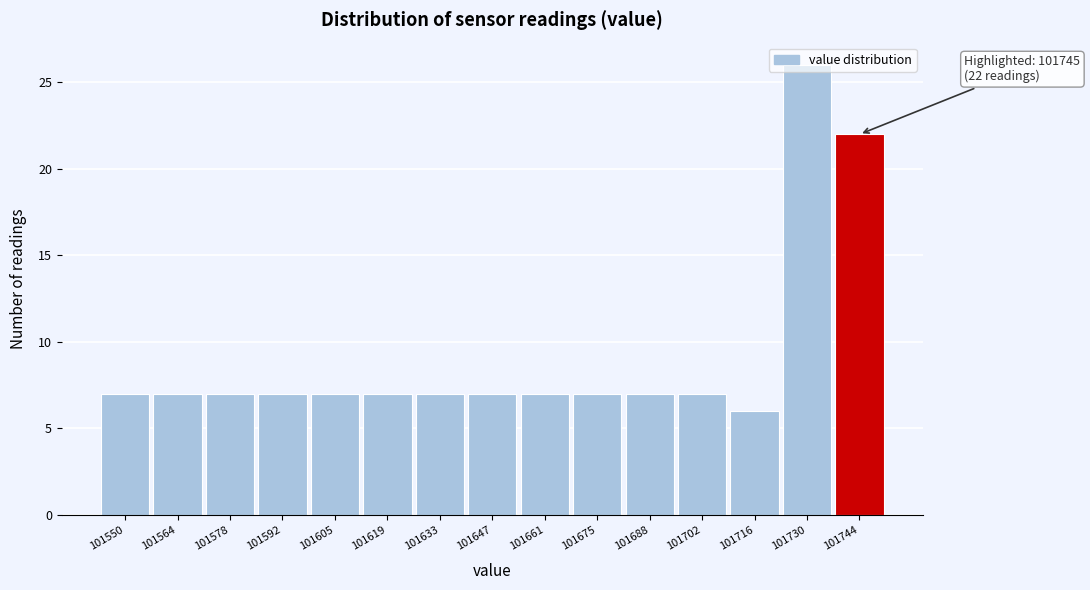

Approximately how many times larger is the value at 101647 compared to 101730?

0.3